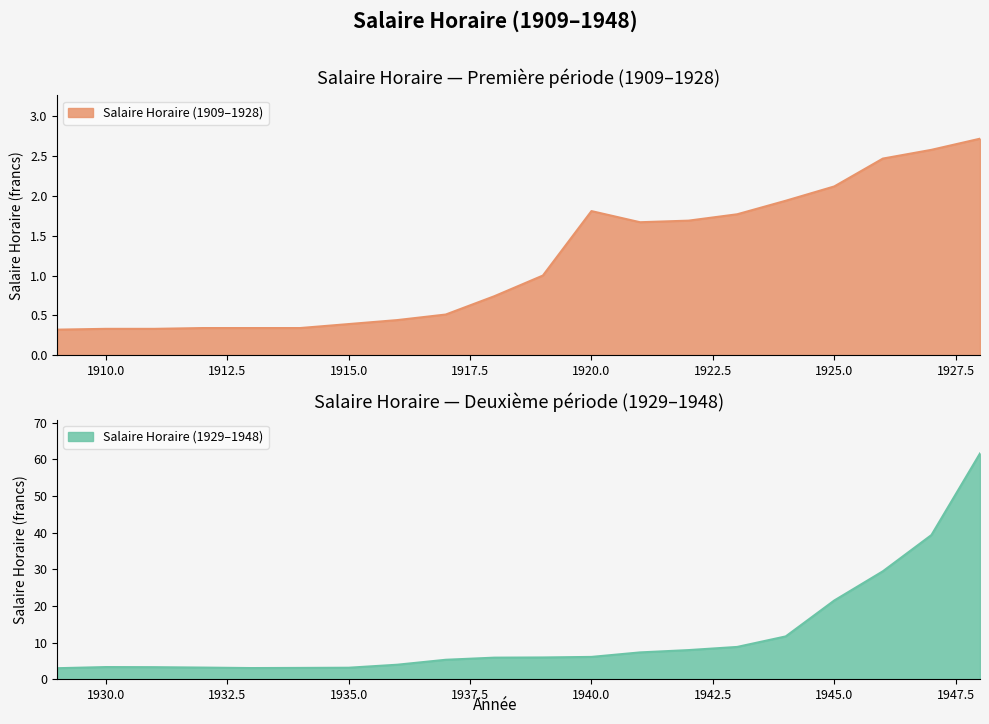

Rank the categories by value from highest to lowest.

1948, 1947, 1946, 1945, 1944, 1943, 1942, 1941, 1940, 1939, 1938, 1937, 1936, 1930, 1931, 1932, 1935, 1934, 1933, 1929, 1928, 1927, 1926, 1925, 1924, 1920, 1923, 1922, 1921, 1919, 1918, 1917, 1916, 1915, 1912, 1913, 1914, 1910, 1911, 1909